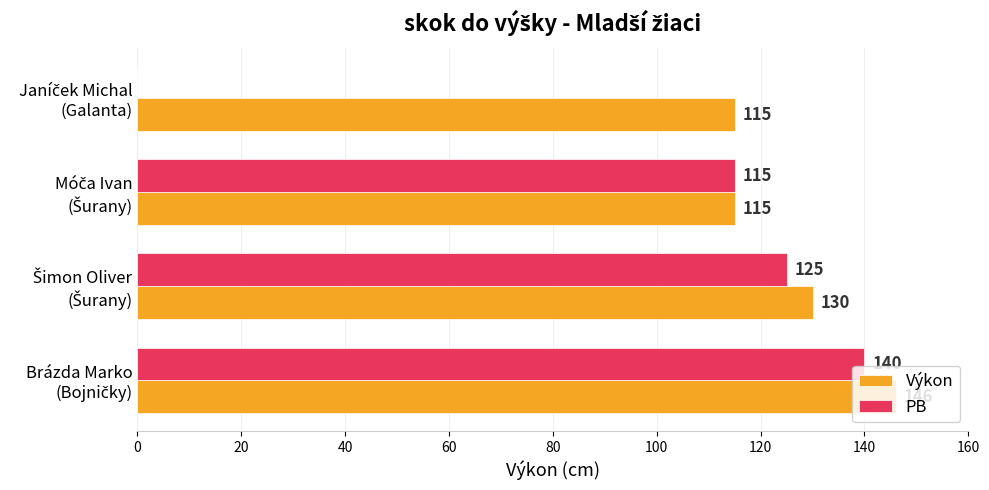

How many Výkon values are between 115 and 146?

4